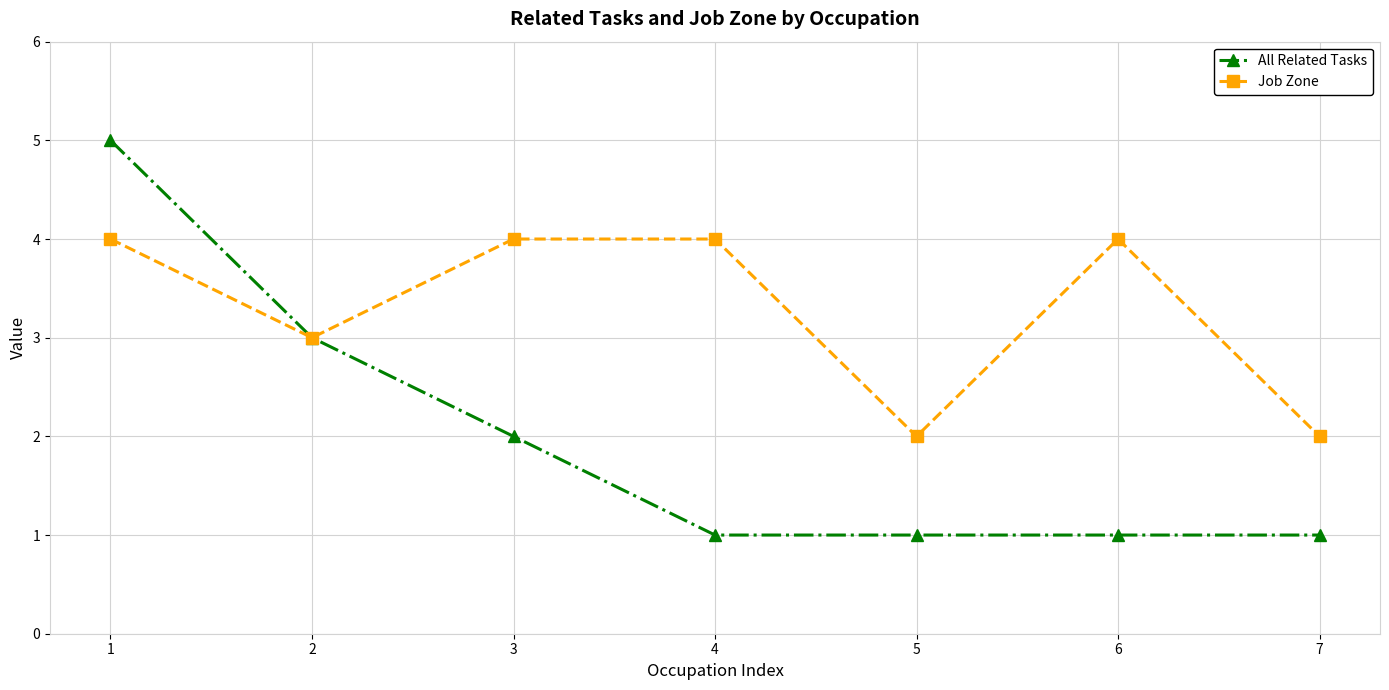

The Job Zone series shows 2 at 6. True or false?

False